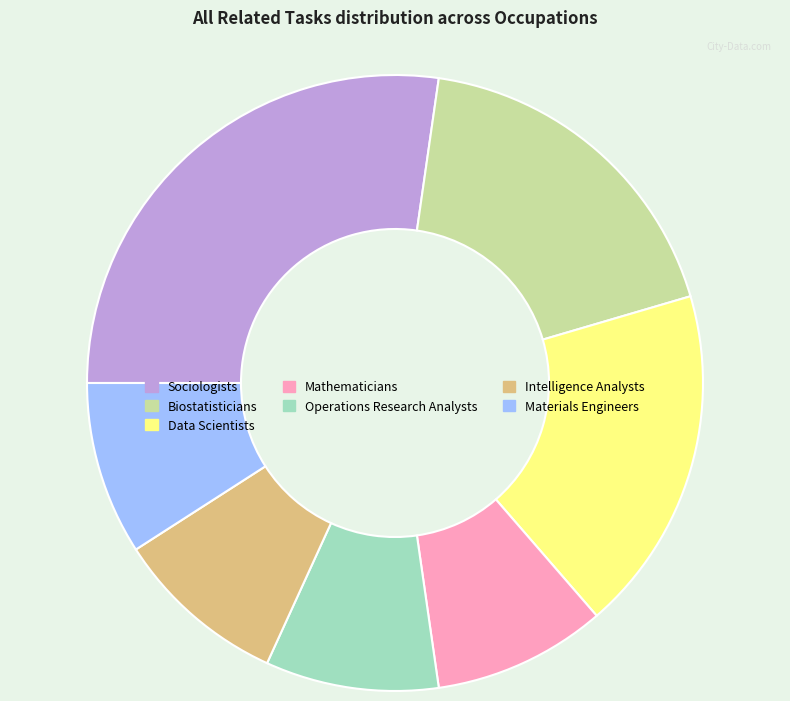

How many slices are in this pie chart?

7